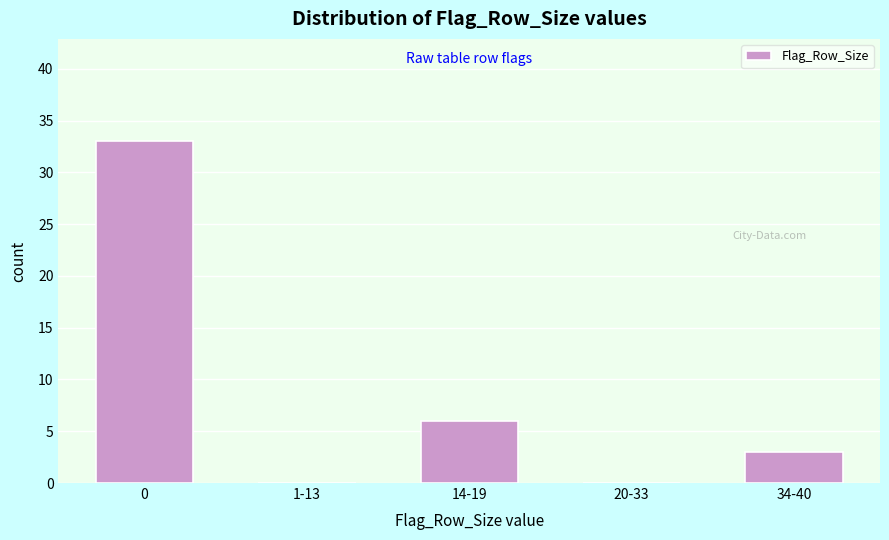

Reading left to right, extract all data points from this chart.

0=33	1-13=0	14-19=6	20-33=0	34-40=3